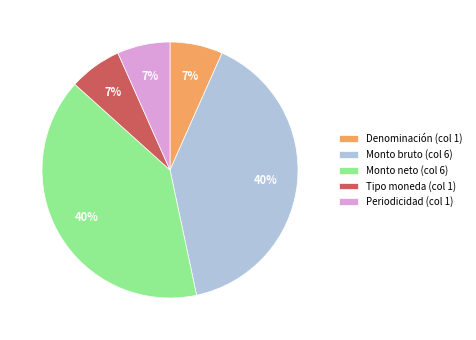

To the nearest percent, what portion does Denominación (col 1) represent?

7%